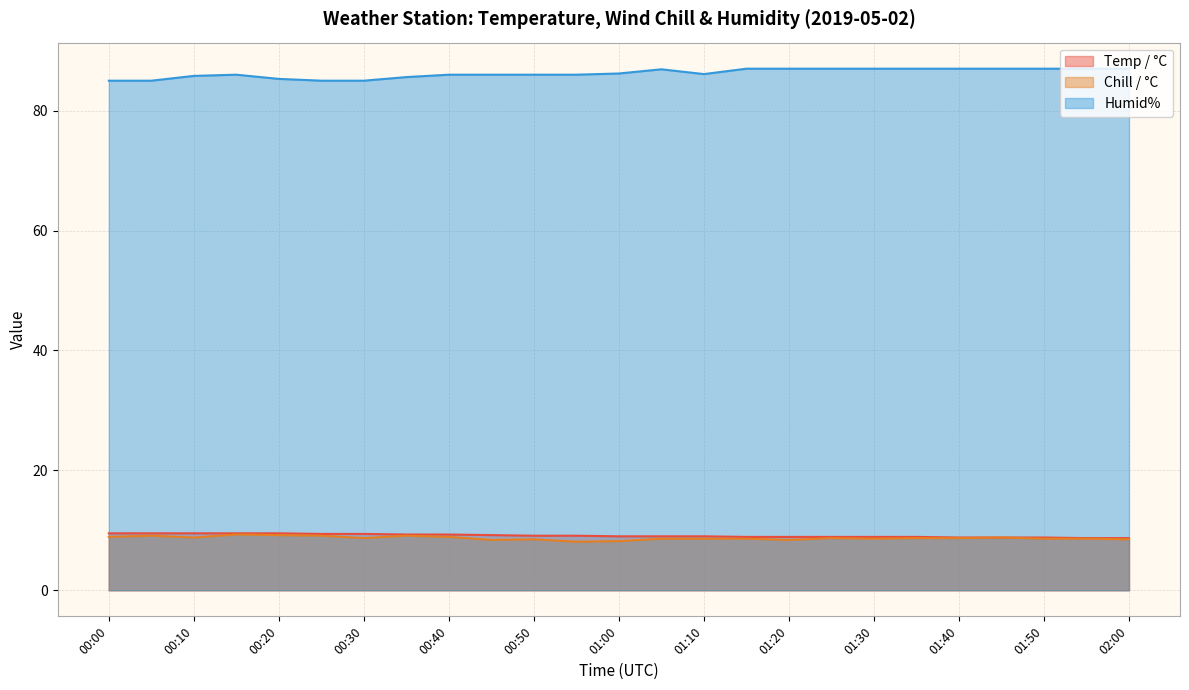

At how many categories does at least one series exceed 22?

25